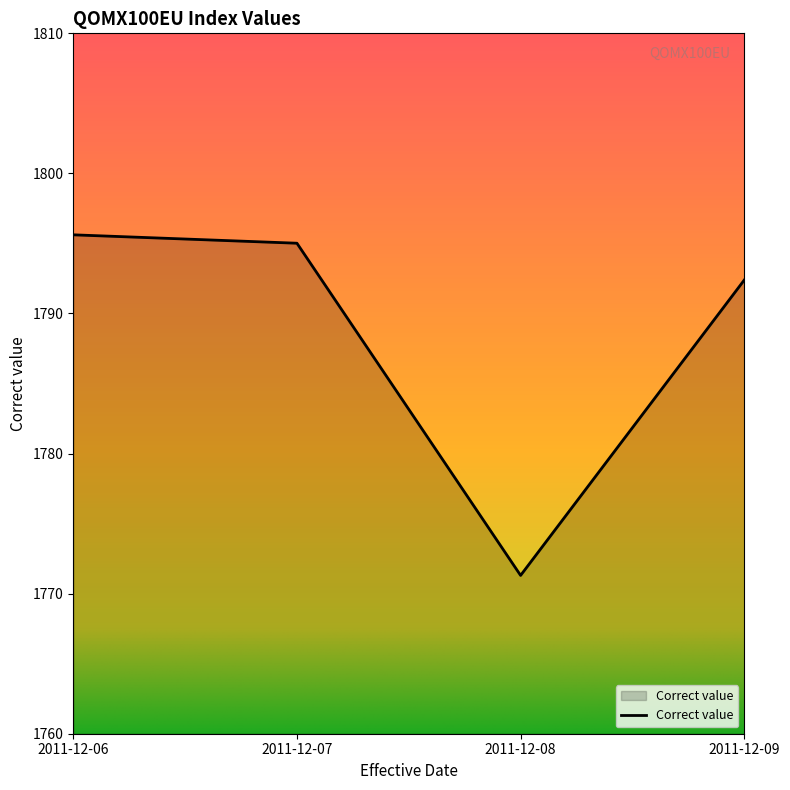

What is the sum of the values at 2011-12-06 and 2011-12-09?

3588.0